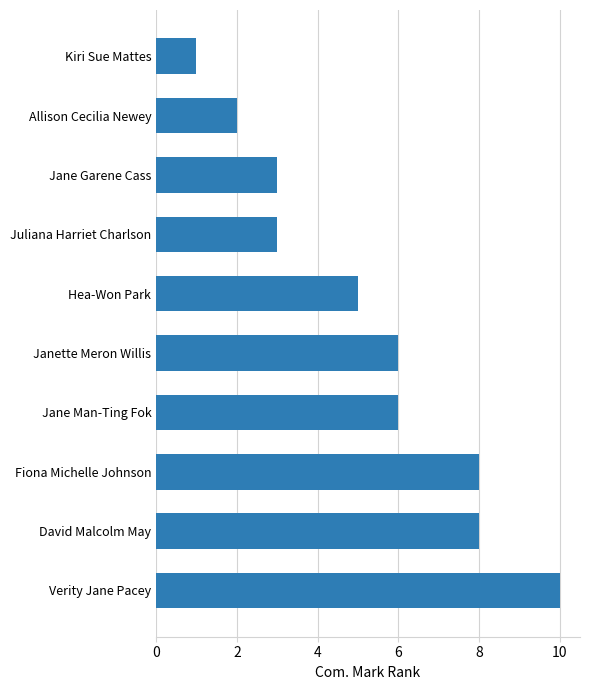

Approximately how many times larger is the value at Verity Jane Pacey compared to Jane Man-Ting Fok?

1.7